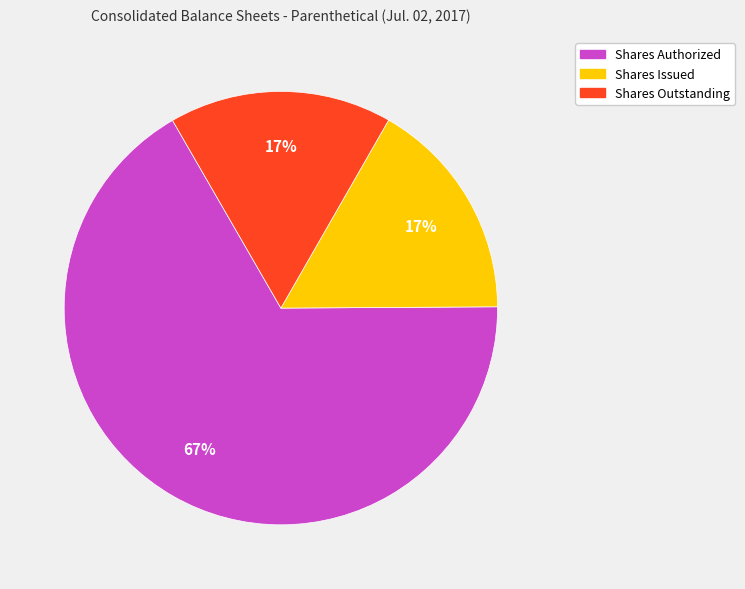

Does any single category account for the majority?

Yes